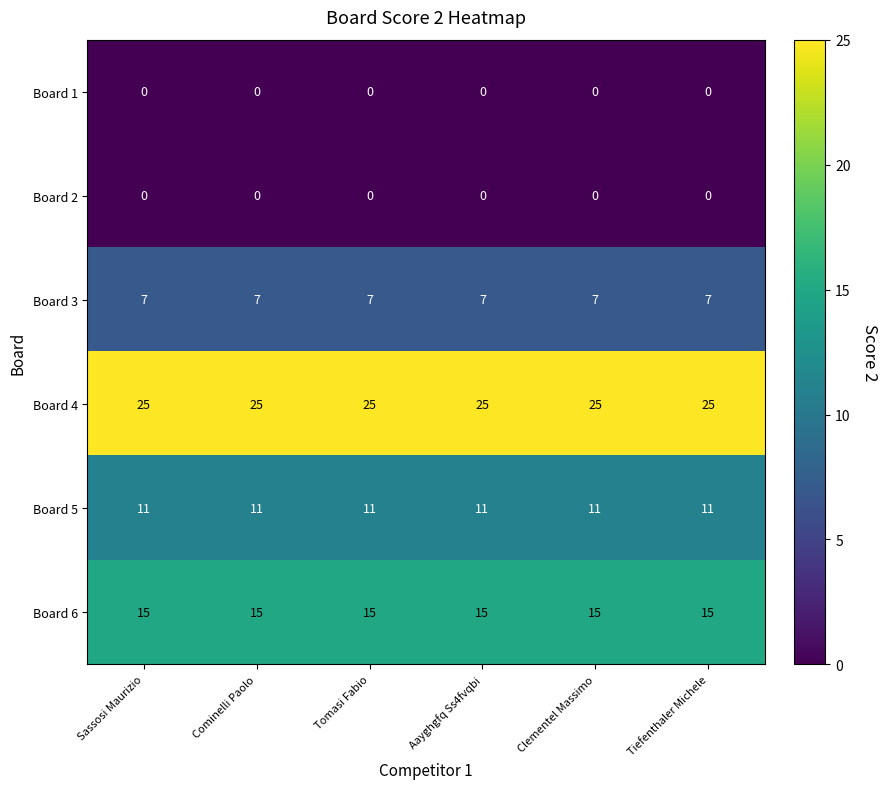

The Board 4 series shows 14 at Tiefenthaler Michele. True or false?

False